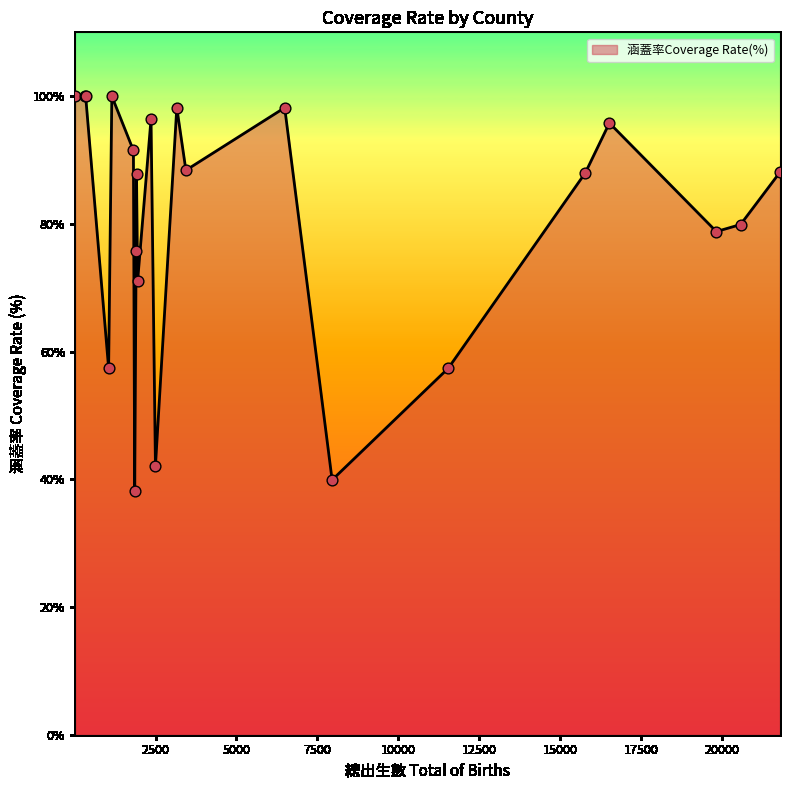

What is the minimum value shown in the chart?

38.2